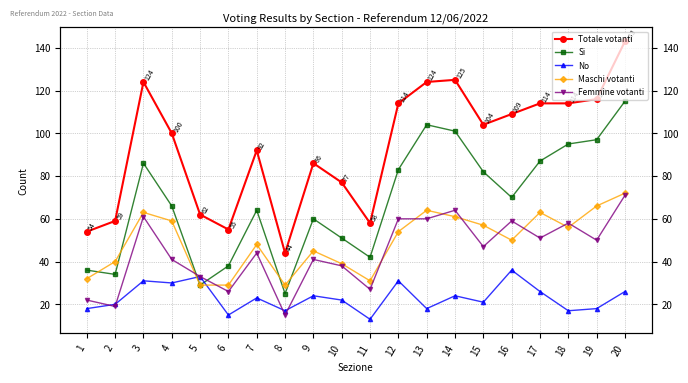

How many intersections are there between Femmine votanti and Maschi votanti?

10